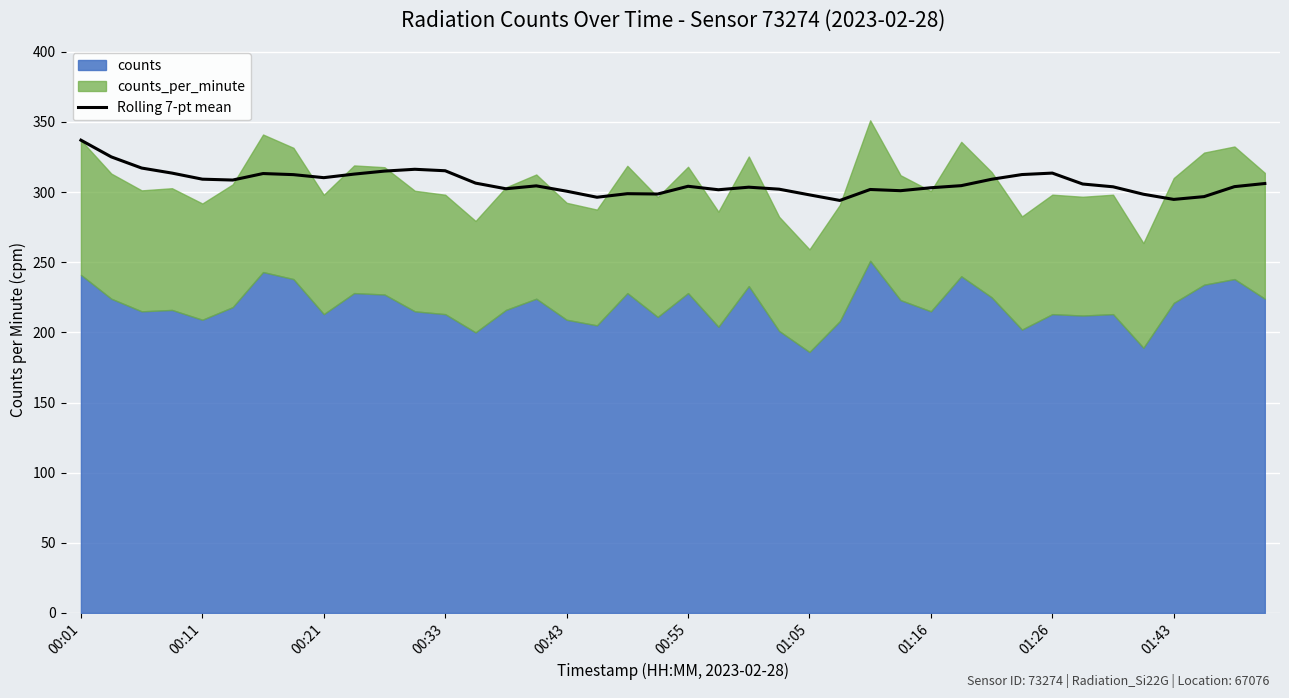

True or false: Rolling 7-pt mean has a value of 511.5 at 00:11.

False